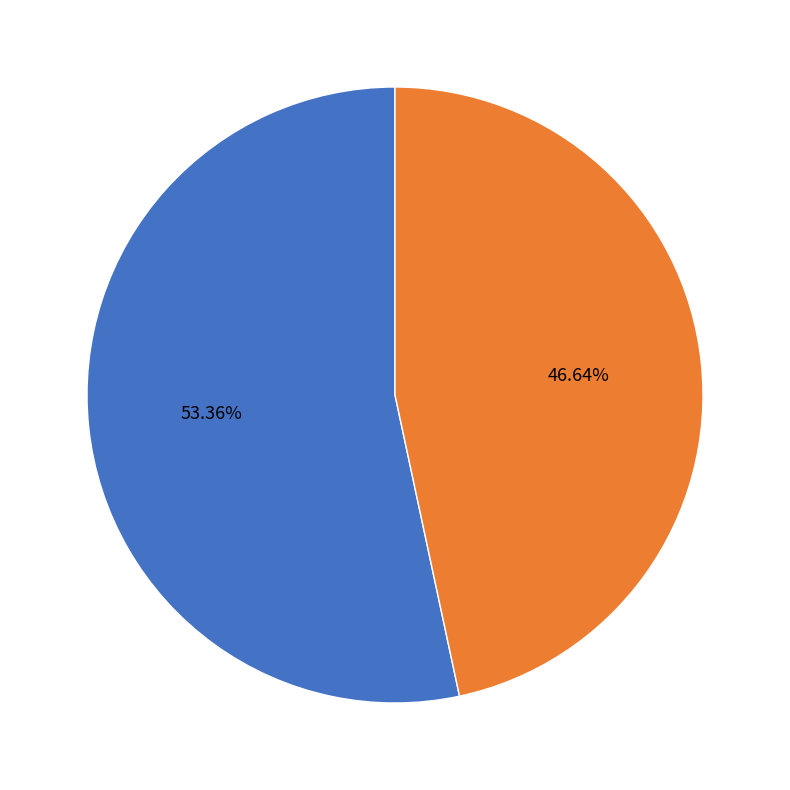

Is there any slice that represents more than half of the pie?

Yes